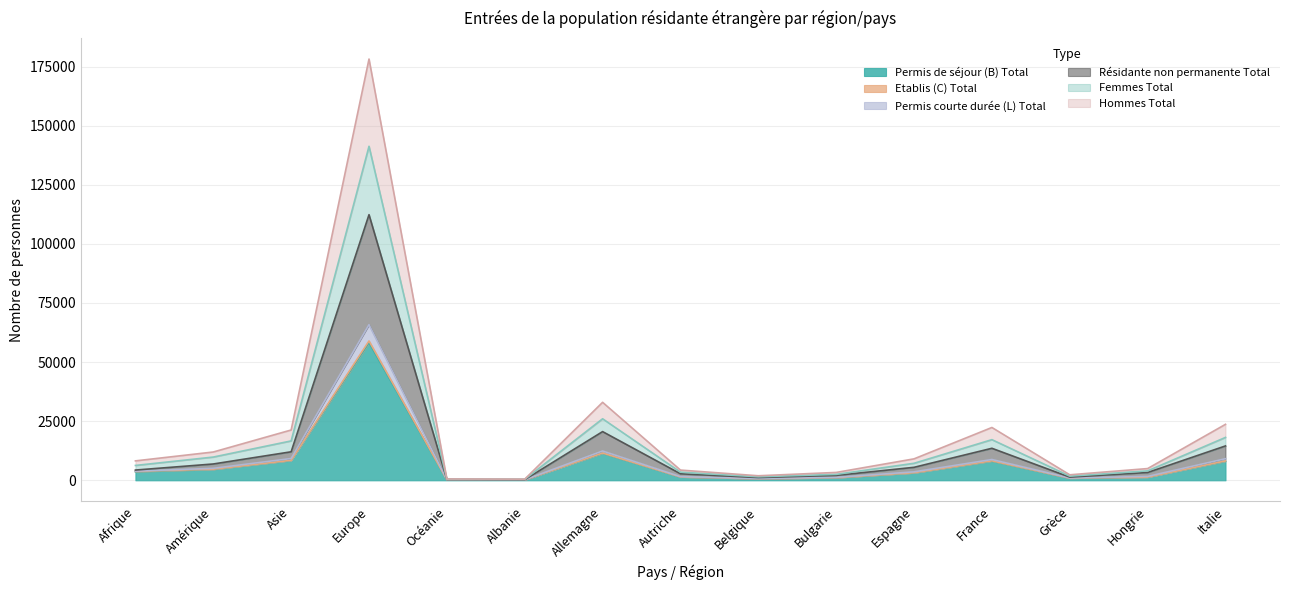

Where is the first local minimum for Hommes Total?

Albanie